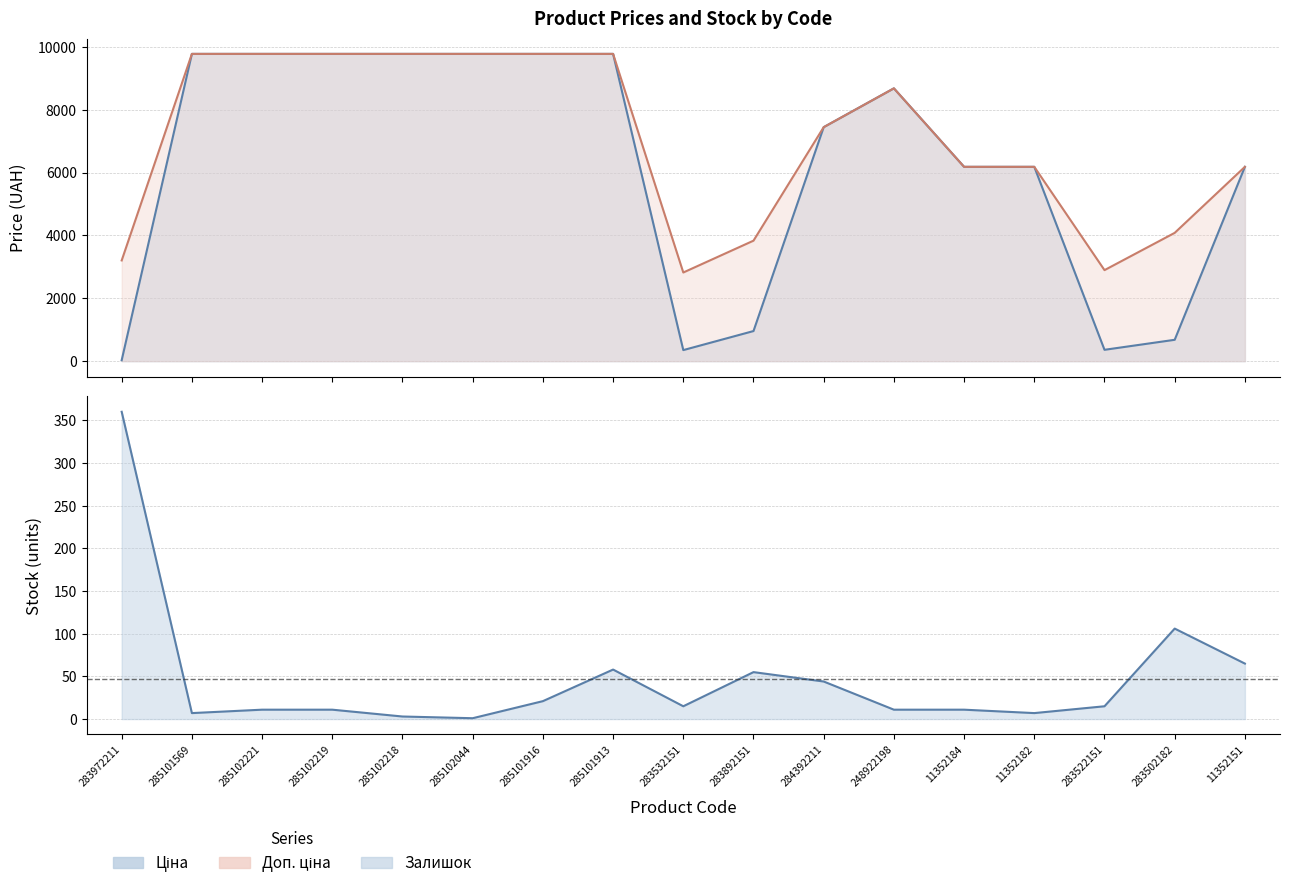

What is the spread (max minus min) of values at 285102218?

9772.5